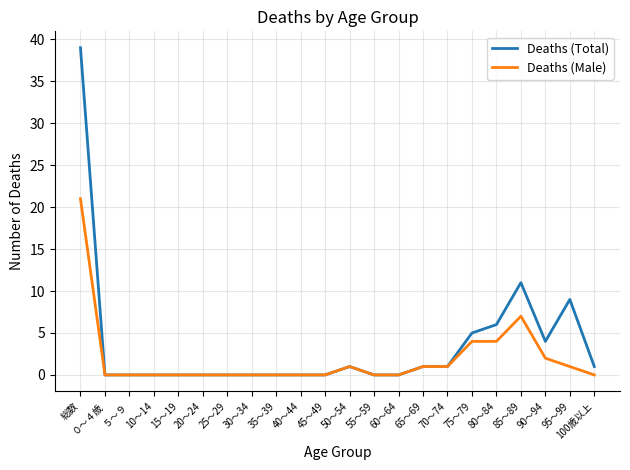

Reading right to left, extract all data points from this chart.

Deaths (Total): 100歳以上=1	95～99=9	90～94=4	85～89=11	80～84=6	75～79=5	70～74=1	65～69=1	60～64=0	55～59=0	50～54=1	45～49=0	40～44=0	35～39=0	30～34=0	25～29=0	20～24=0	15～19=0	10～14=0	５～９=0	０～４歳=0	総数=39
Deaths (Male): 100歳以上=0	95～99=1	90～94=2	85～89=7	80～84=4	75～79=4	70～74=1	65～69=1	60～64=0	55～59=0	50～54=1	45～49=0	40～44=0	35～39=0	30～34=0	25～29=0	20～24=0	15～19=0	10～14=0	５～９=0	０～４歳=0	総数=21